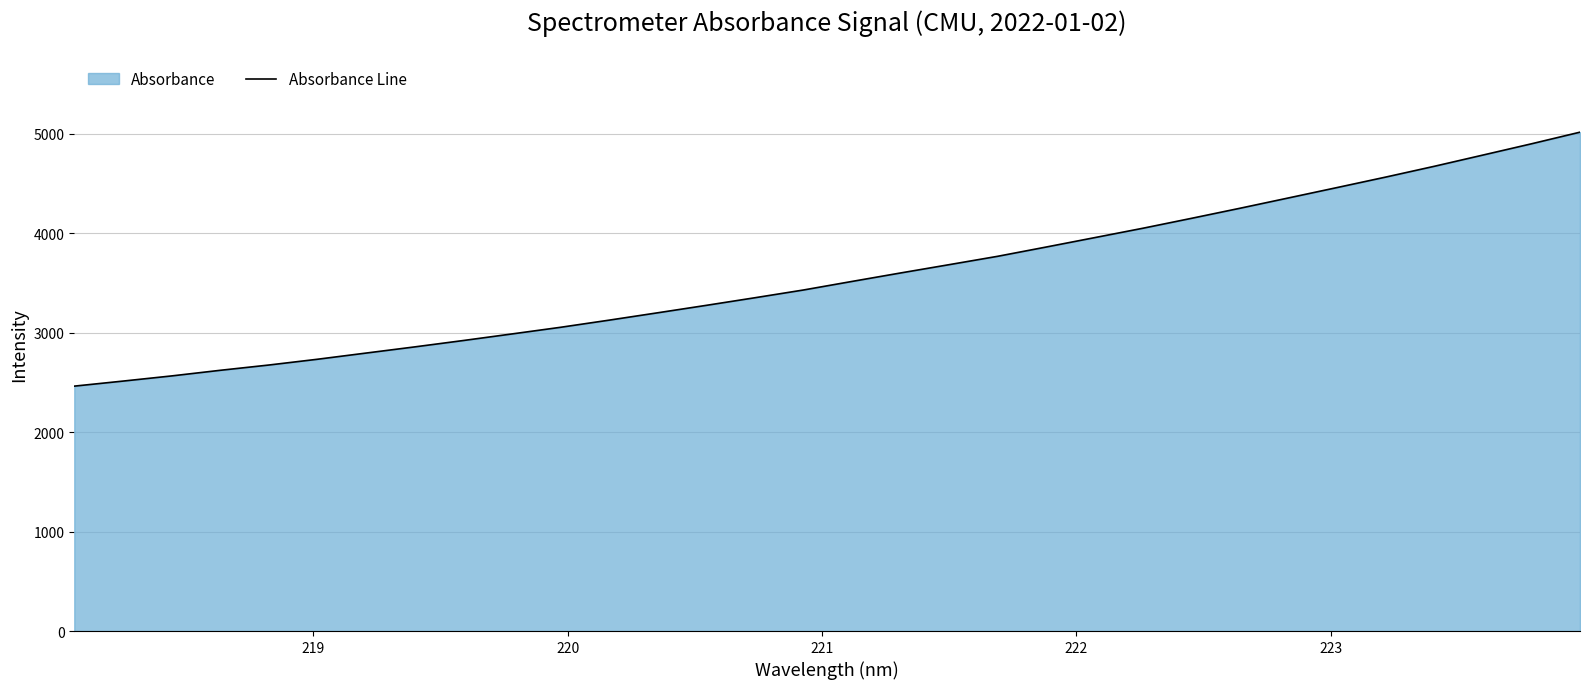

What is the greatest value displayed?

5015.5